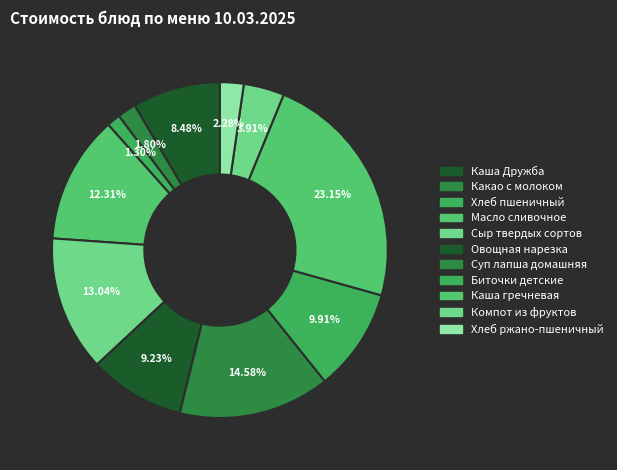

To the nearest percent, what is the average slice percentage?

9%